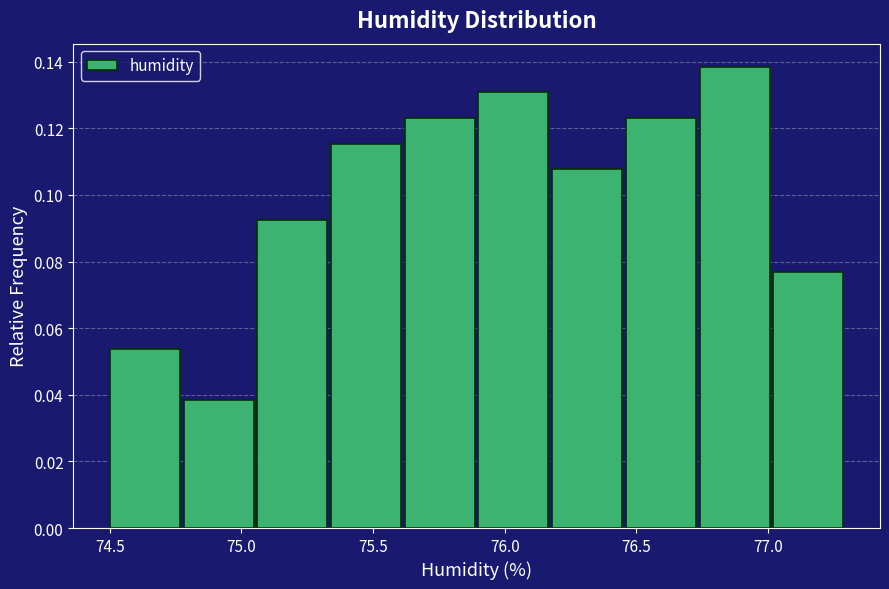

Reading left to right, transcribe this chart: for each bar, give the range it covers on the x-axis and its height. Neither the bar edges nor the heights are printed on the chart, so give them approximately, as read against the axes.

74.50 to 74.78: 0.054
74.78 to 75.06: 0.038
75.06 to 75.34: 0.092
75.34 to 75.62: 0.116
75.62 to 75.90: 0.124
75.90 to 76.18: 0.130
76.18 to 76.46: 0.108
76.46 to 76.74: 0.124
76.74 to 77.02: 0.138
77.02 to 77.30: 0.076